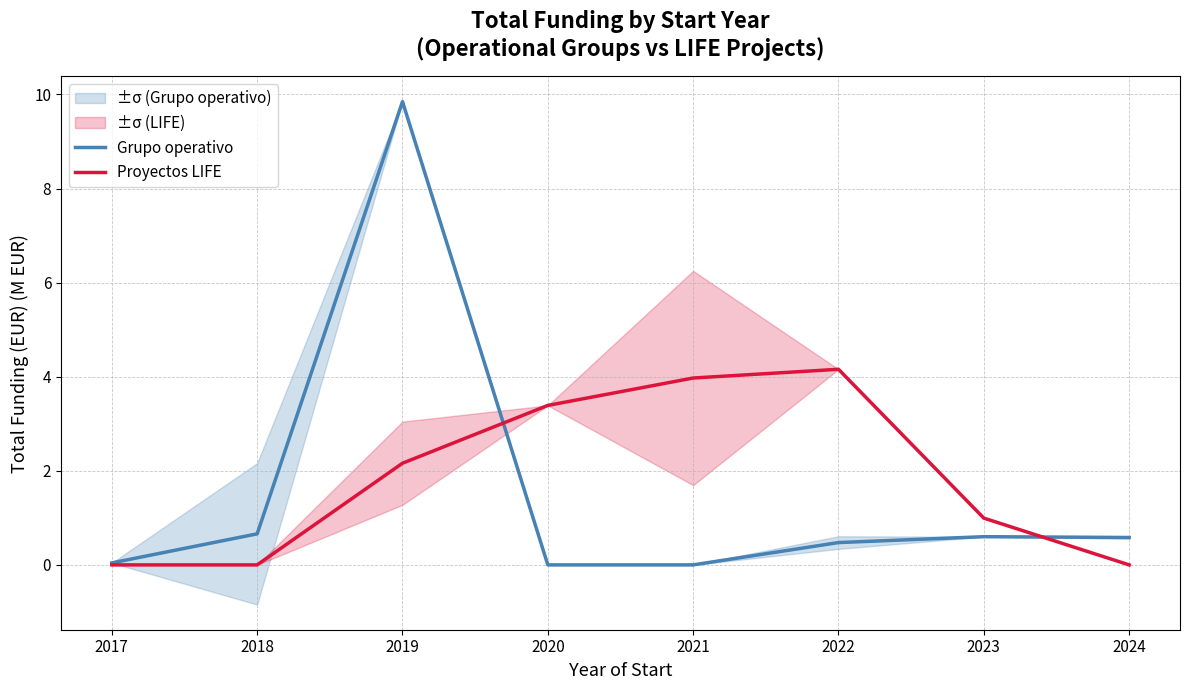

The Grupo operativo series shows 0.4 at 2024. True or false?

False